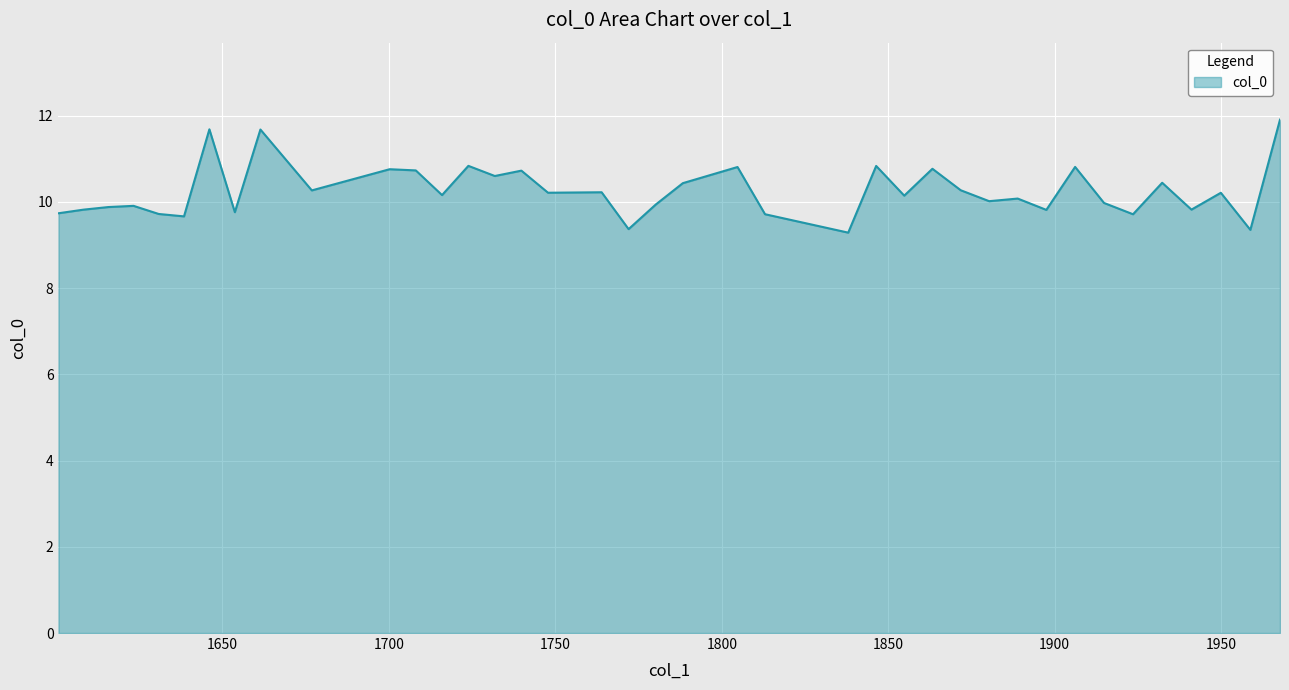

True or false: the data has more than 0 interior local peaks.

True